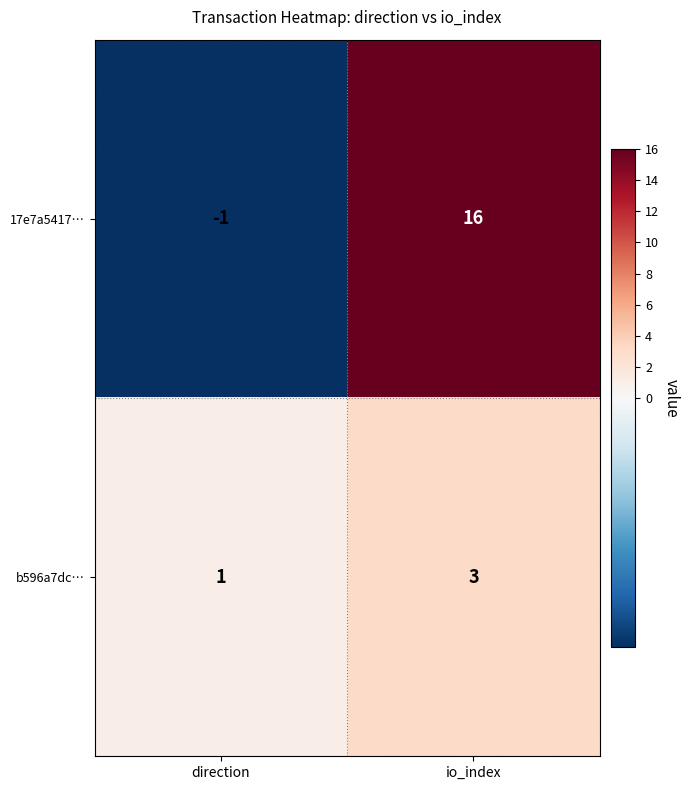

At which category is the sum across all series the highest?

io_index